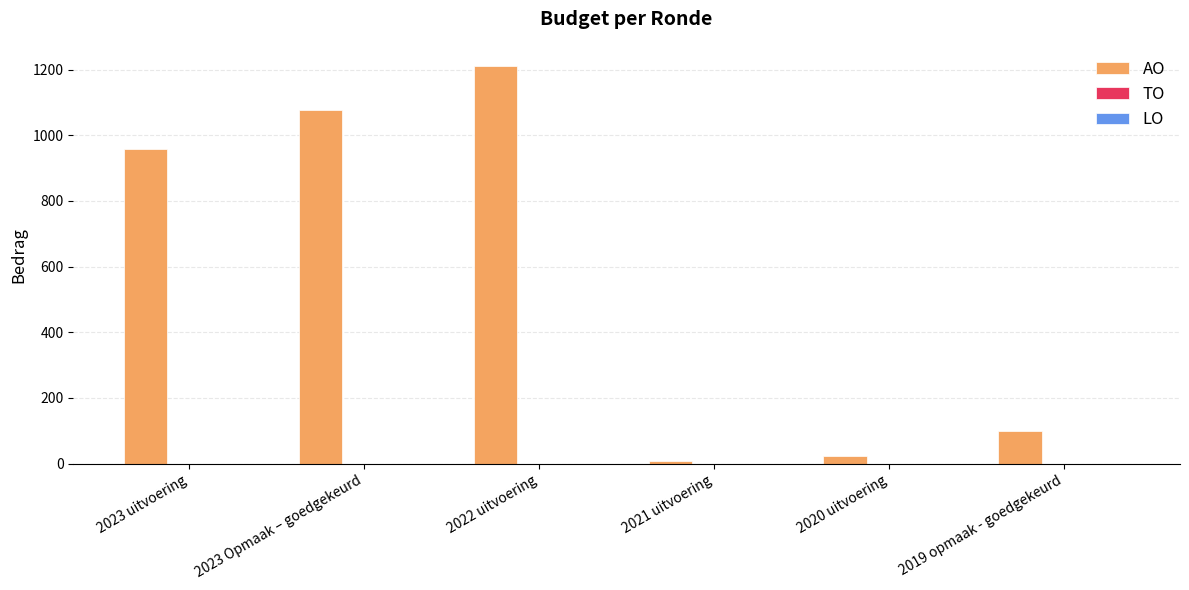

What is the maximum value shown in the chart?

1212